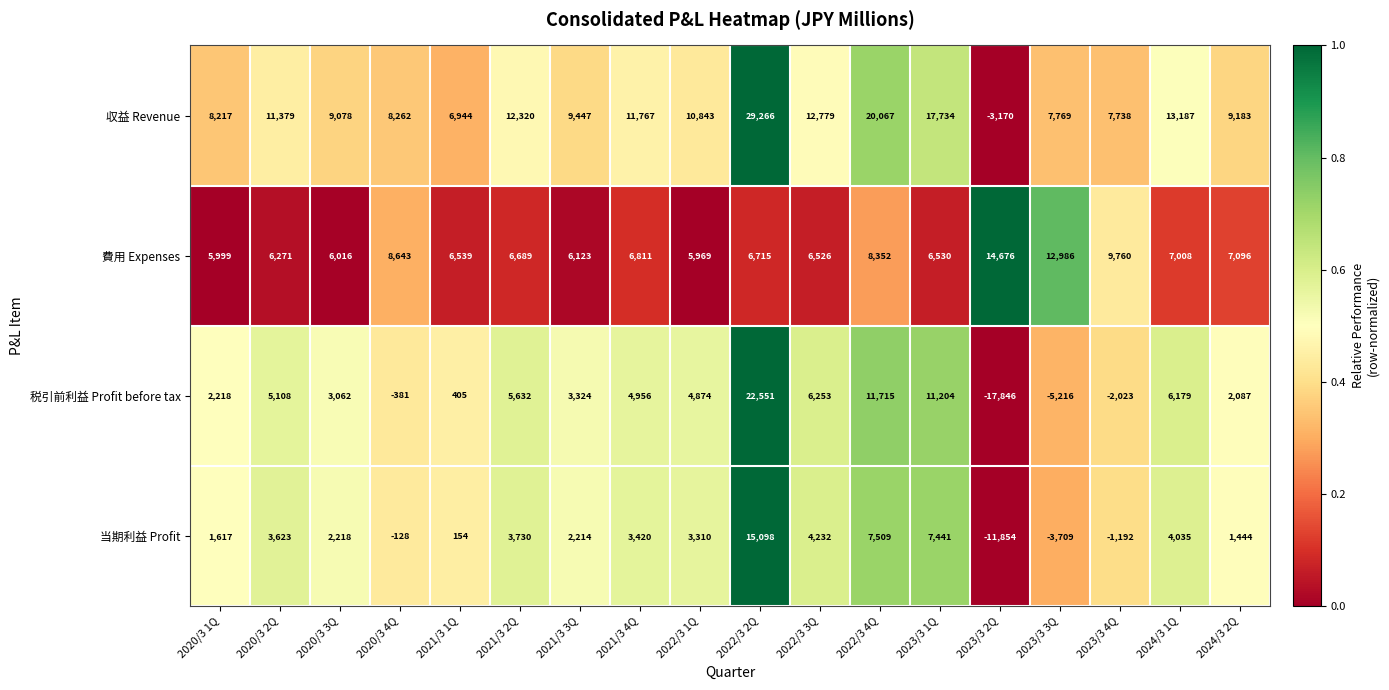

At which label does 税引前利益 Profit before tax first exceed 4874?

2020/3 2Q